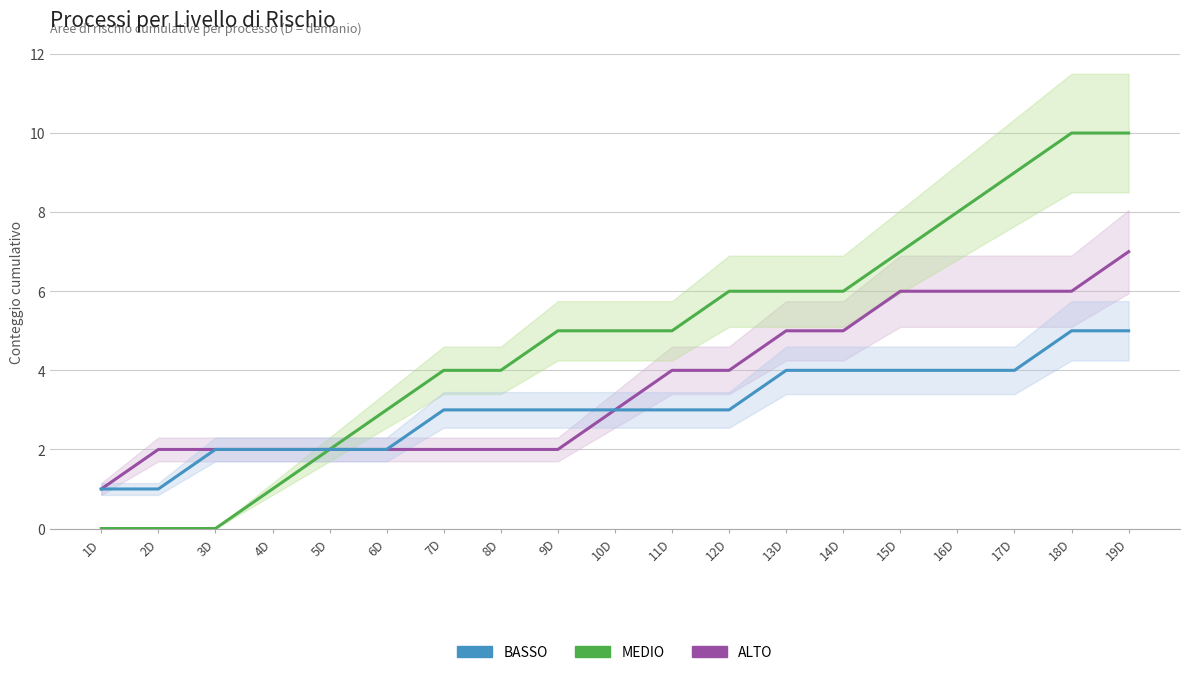

The BASSO series shows 2 at 5D. True or false?

True